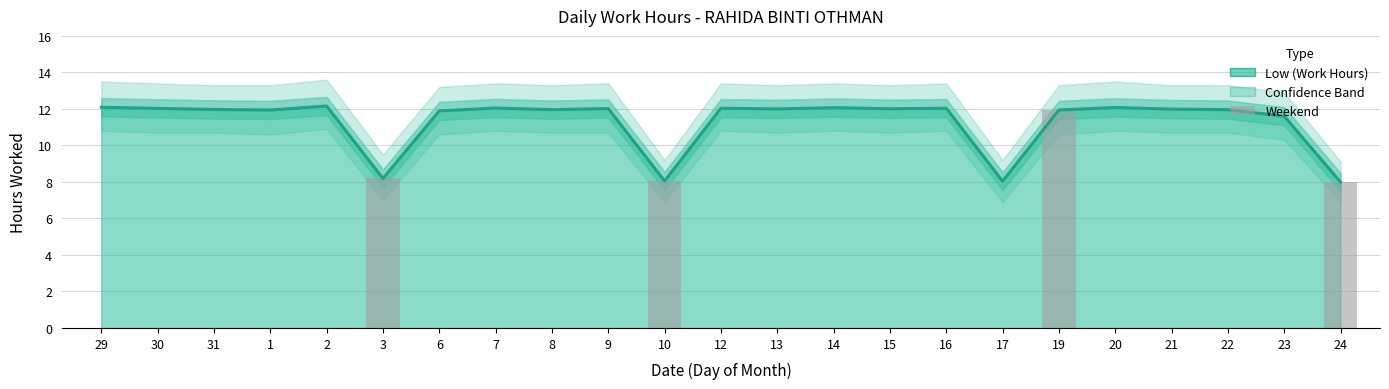

At which category is the sum across all series the highest?

2